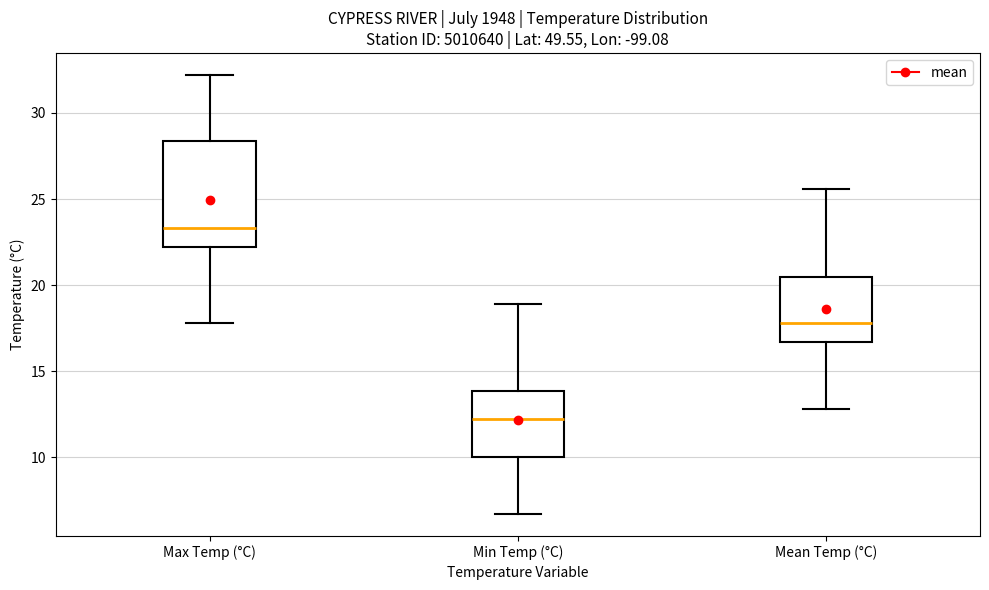

Comparing the boxes themselves (not the whiskers), which one is the tallest?

Max Temp (°C)